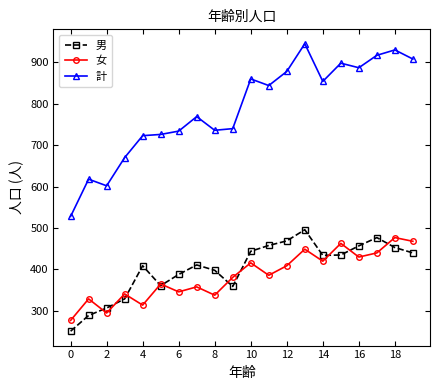

Which series has the largest total across all categories?

計